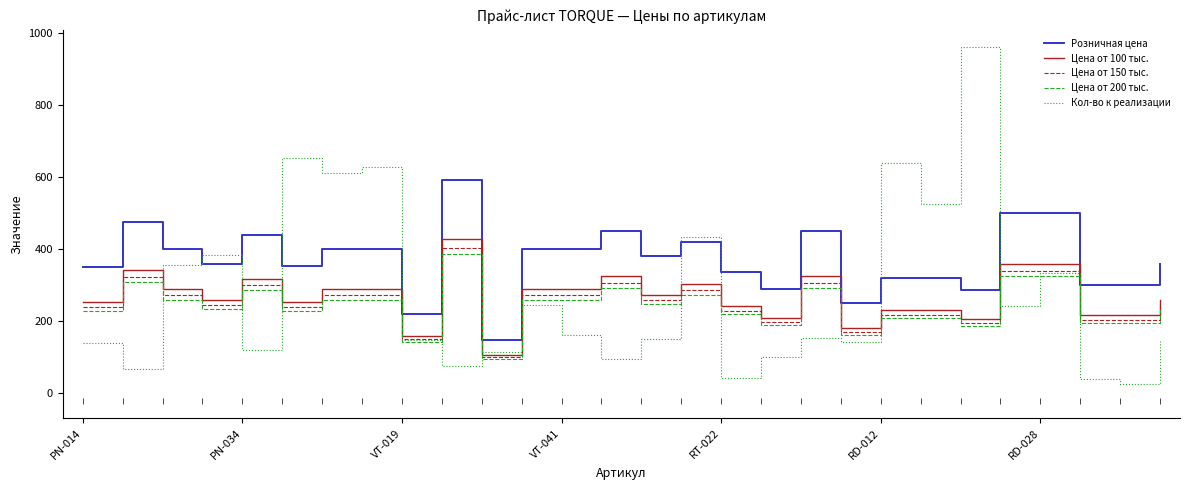

True or false: Розничная цена and Цена от 100 тыс. cross at least once.

False